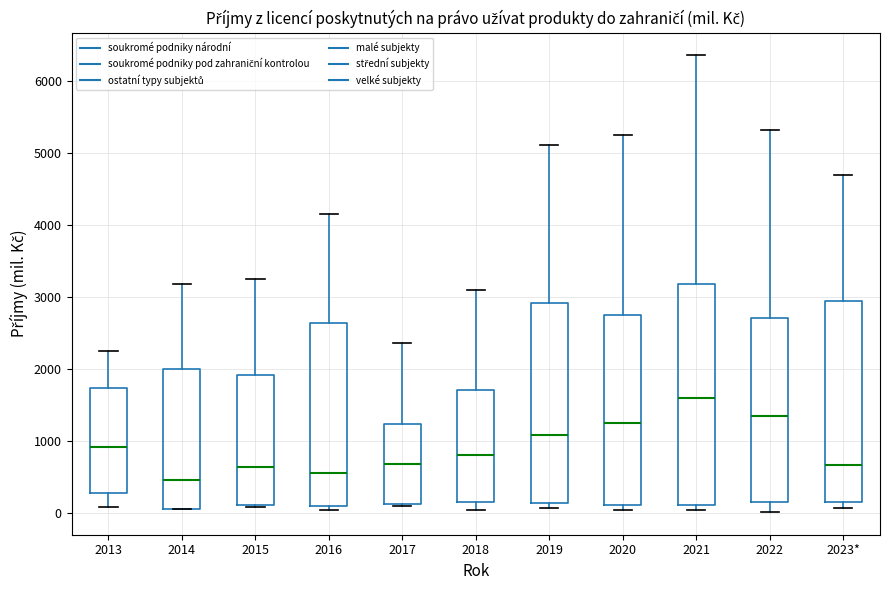

Where is the lower edge of the box for 2020 on the y-axis? The values are not printed on the chart, so give them approximately, as read against the axis.

100